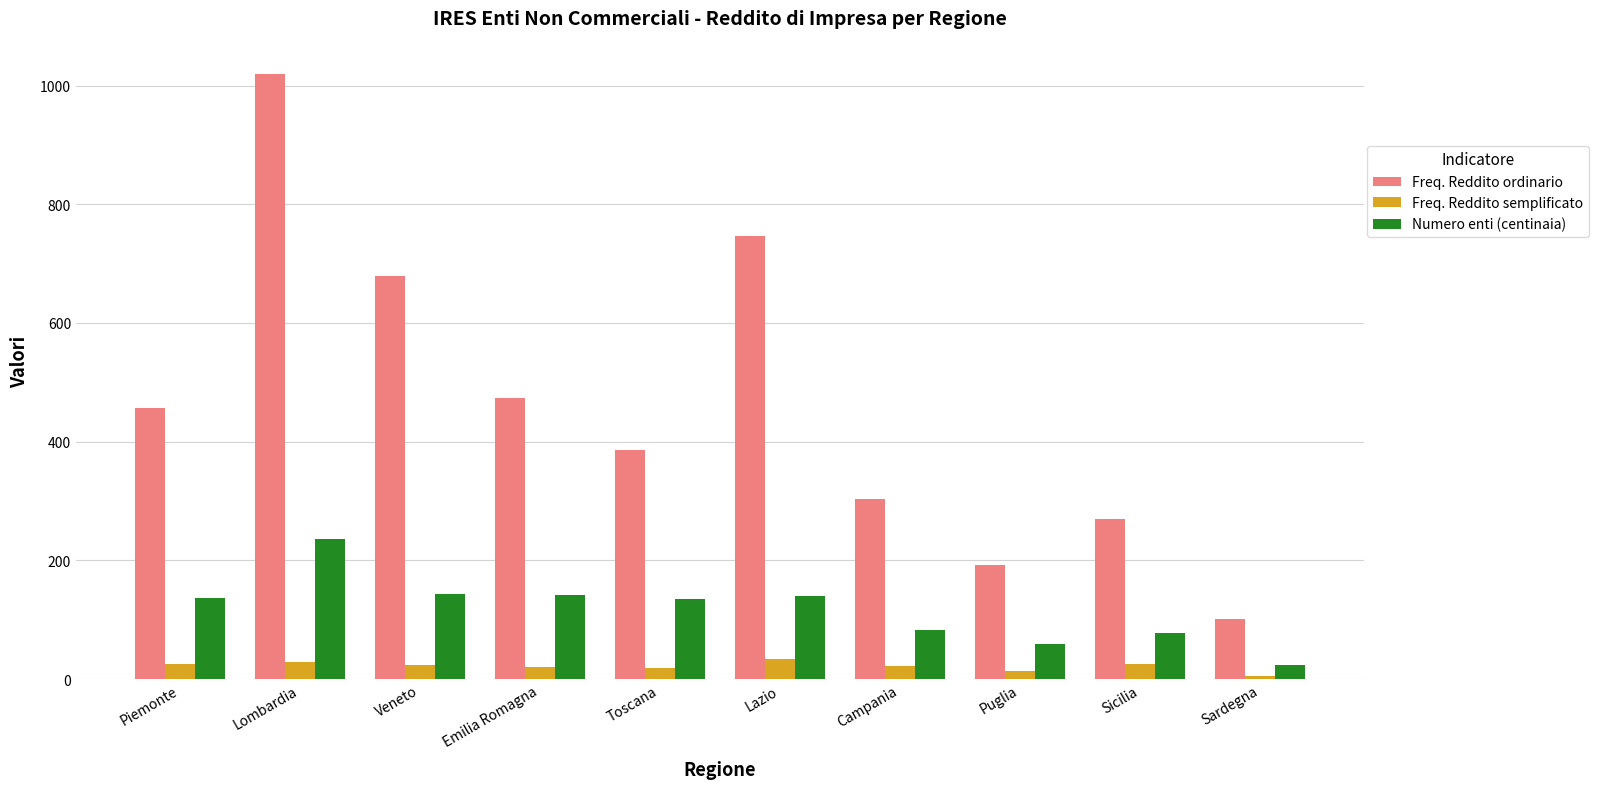

What are all the series names shown in the legend?

Freq. Reddito ordinario, Freq. Reddito semplificato, Numero enti (centinaia)